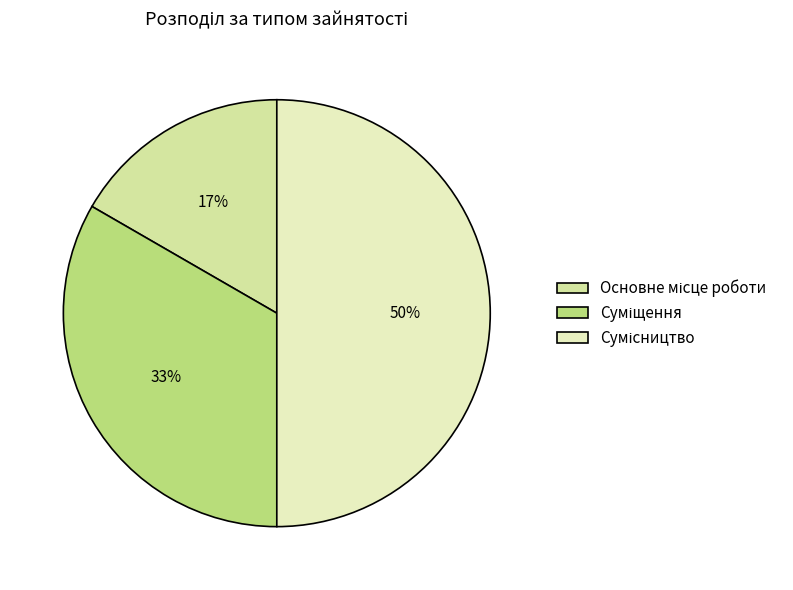

How many segments does this pie chart have?

3